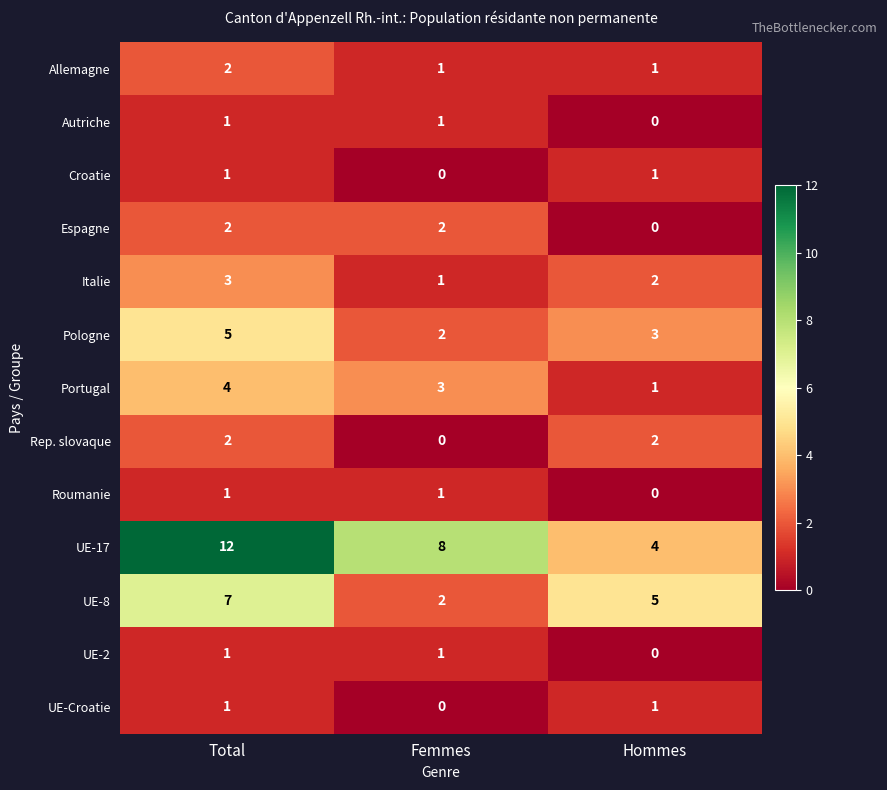

What is the difference between the second highest and minimum values in the UE-8 series?

3